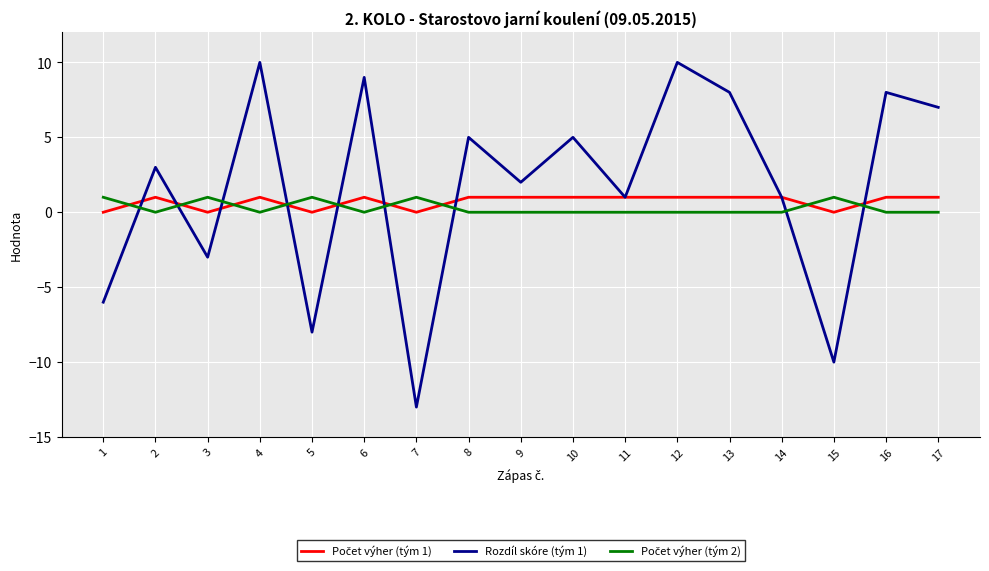

The Rozdíl skóre (tým 1) series shows -6 at 1. True or false?

True